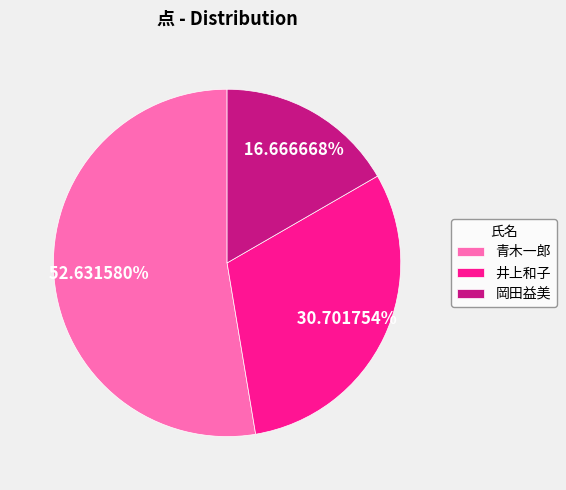

The 青木一郎 slice represents 53% of the pie. True or false?

True